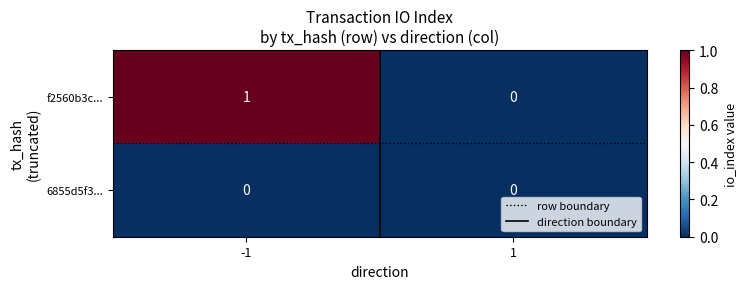

At -1, list the series in order from smallest to largest.

6855d5f3..., f2560b3c...